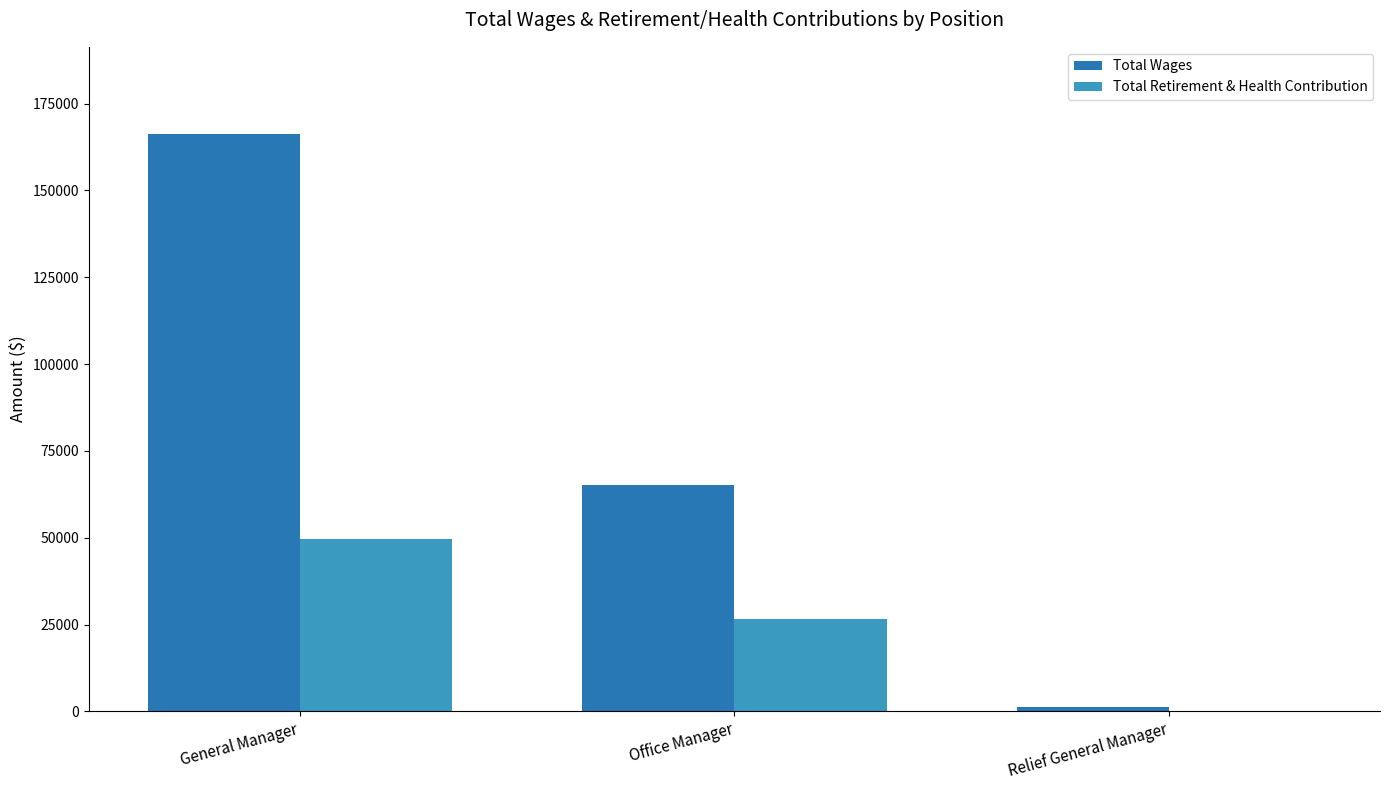

How many Total Wages values are between 1313 and 166382?

3